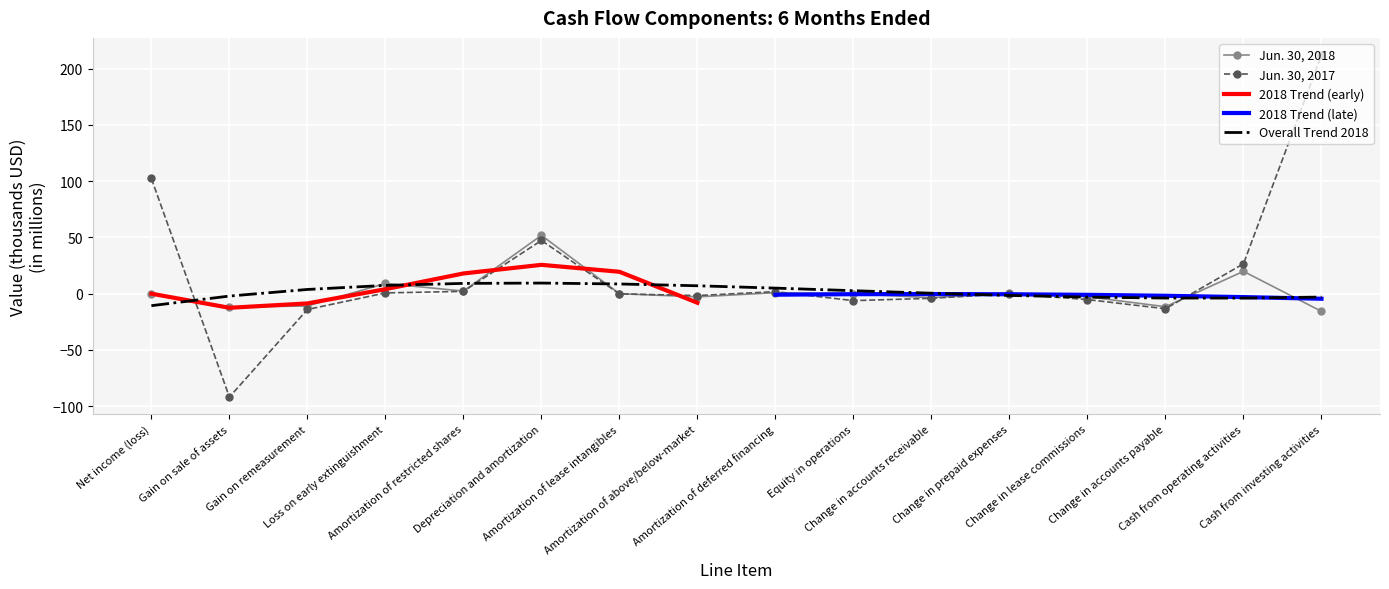

At which category is the sum across all series the highest?

Cash from investing activities